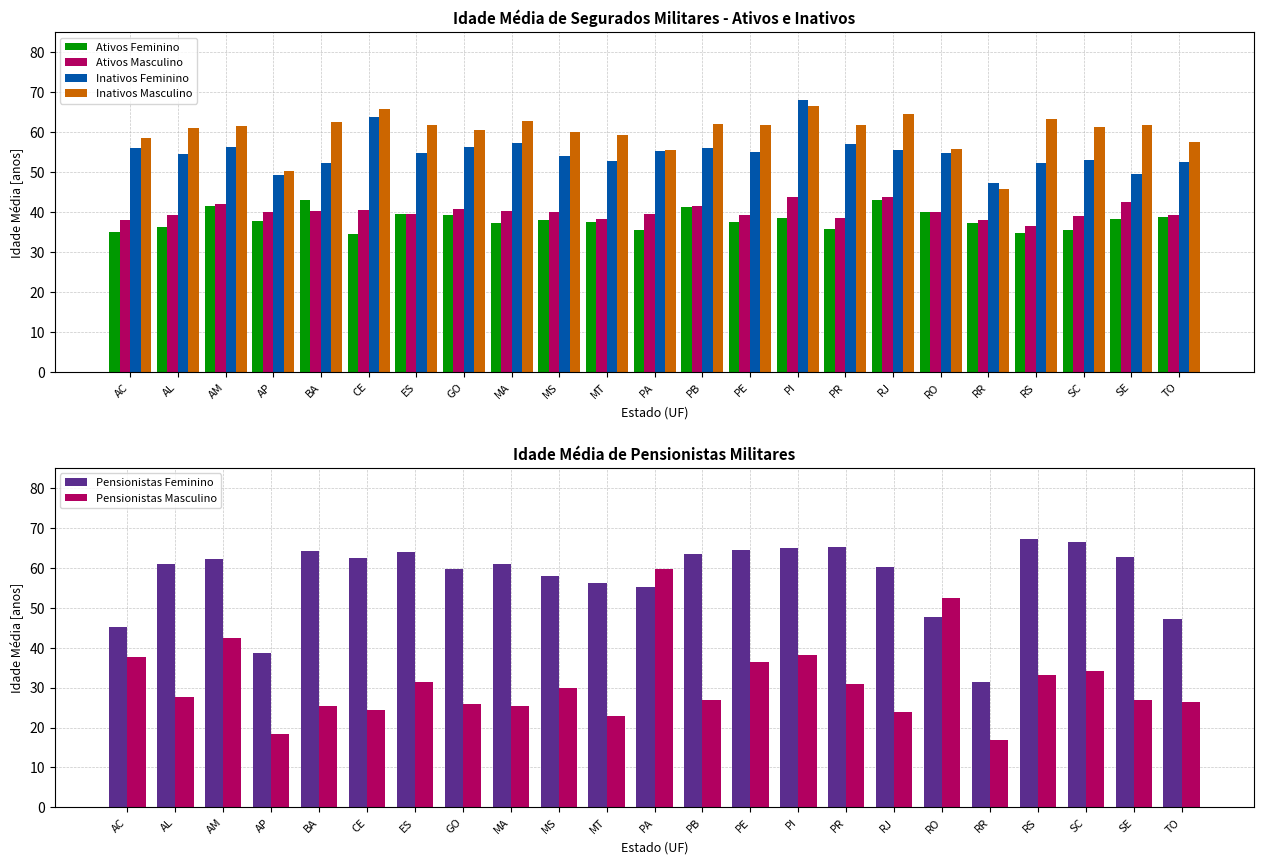

What position from the right is PR?

8